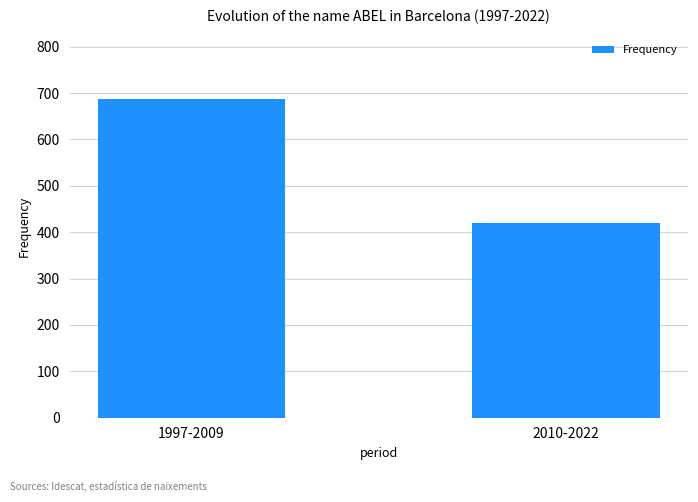

What is the label of the 1st bar from the left?

1997-2009